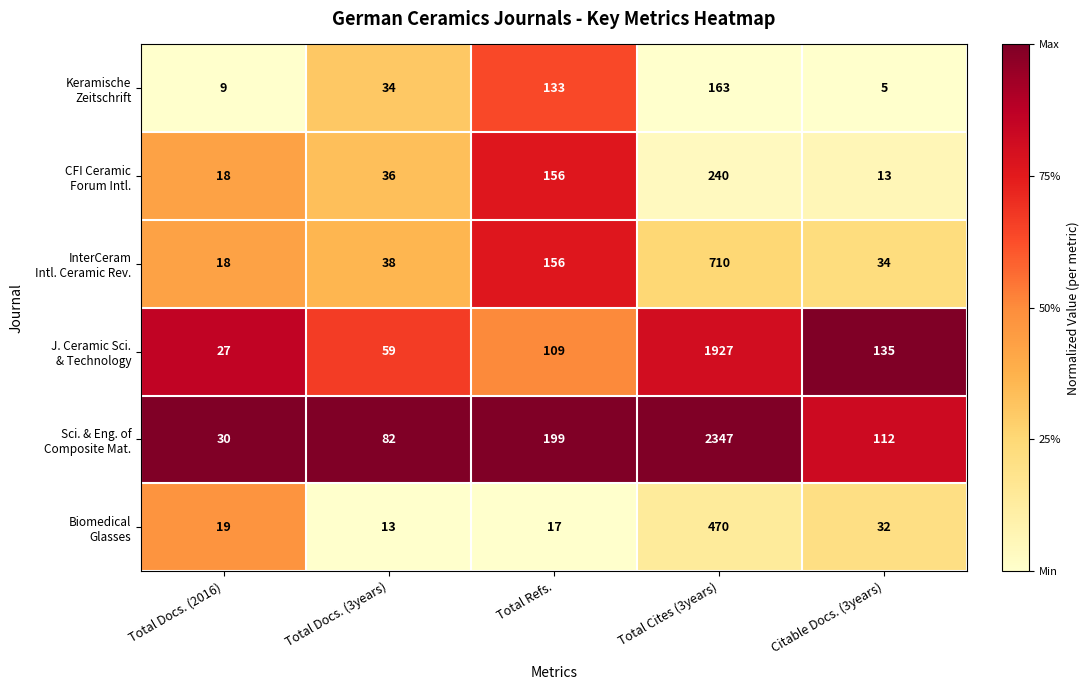

What is the difference between the highest and lowest values at Total Refs.?

182